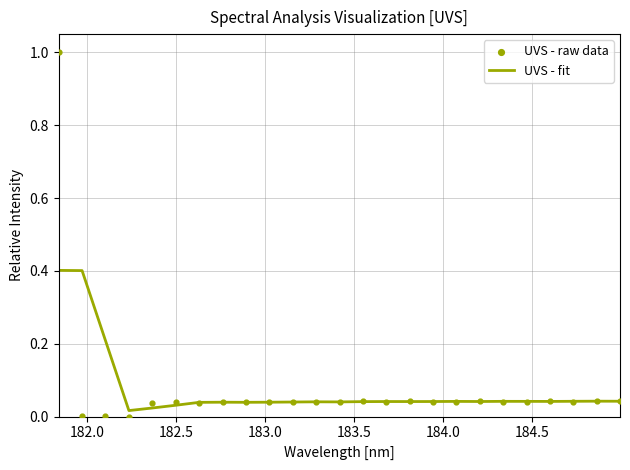

What are all the series names shown in the legend?

UVS - fit, UVS - raw data